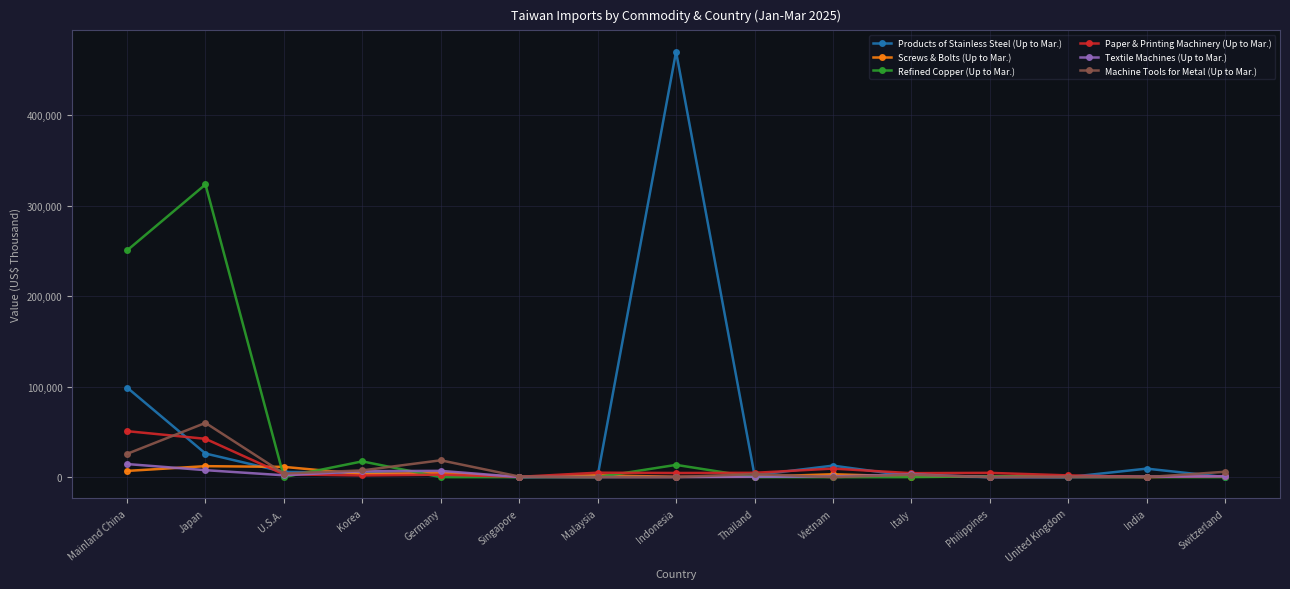

True or false: Machine Tools for Metal (Up to Mar.) has more than 1 interior local peaks.

True